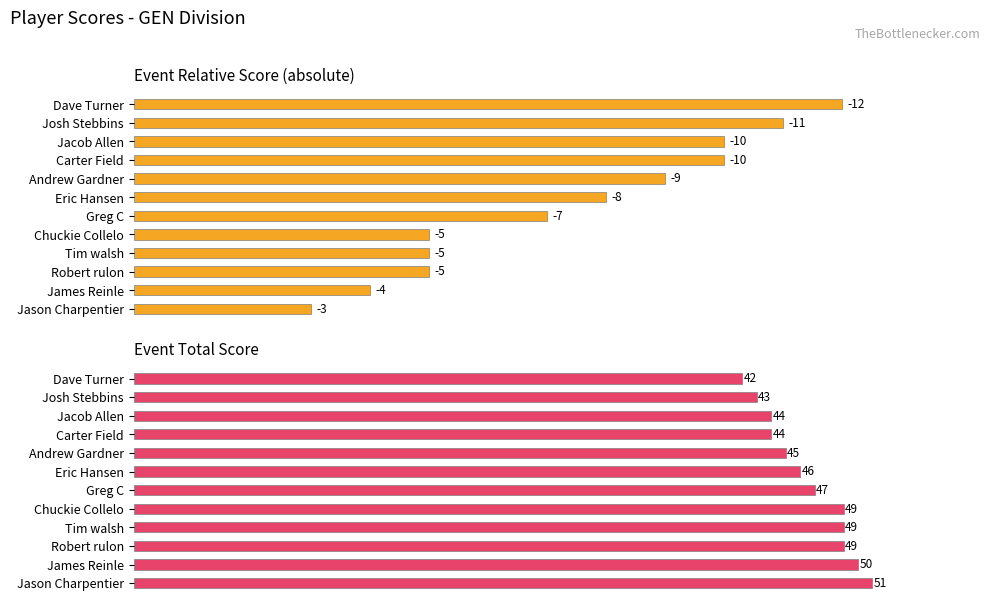

How many event_total_score values are between 44 and 49?

8